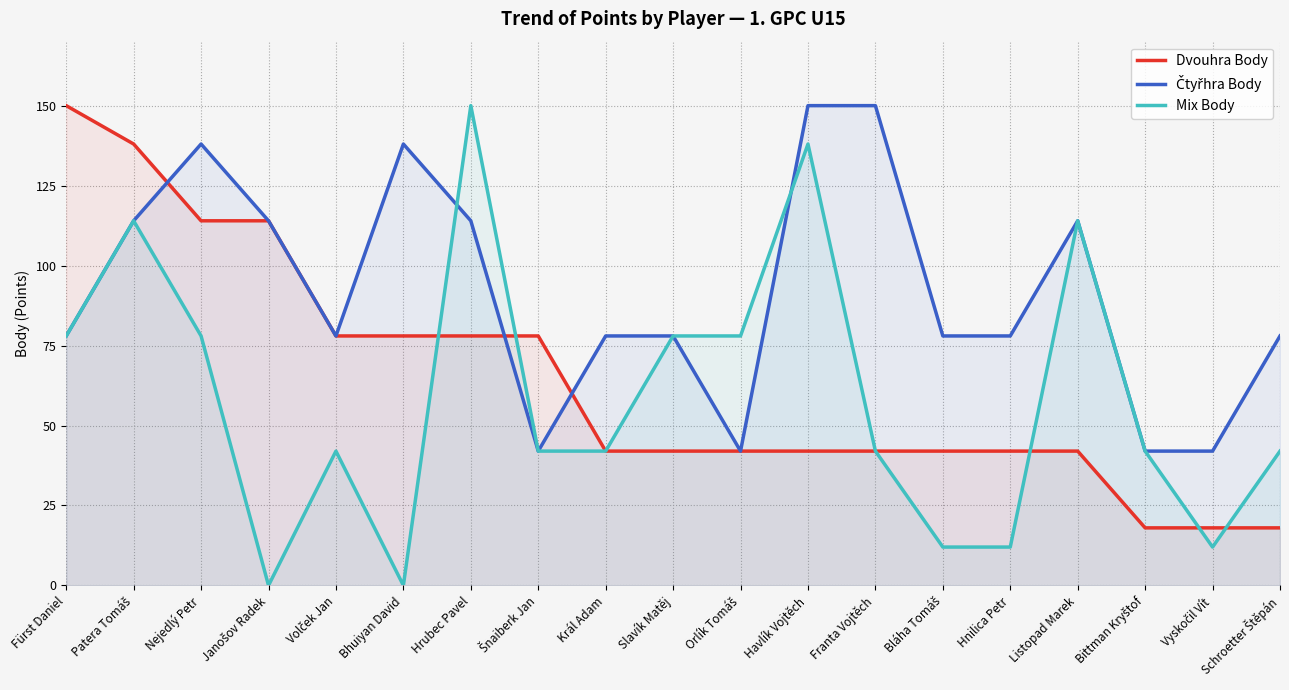

Rank the categories by Dvouhra Body value from highest to lowest.

Fürst Daniel, Patera Tomáš, Nejedlý Petr, Janošov Radek, Volček Jan, Bhuiyan David, Hrubec Pavel, Šnaiberk Jan, Král Adam, Slavík Matěj, Orlík Tomáš, Havlík Vojtěch, Franta Vojtěch, Bláha Tomáš, Hnilica Petr, Listopad Marek, Bittman Kryštof, Vyskočil Vít, Schroetter Štěpán